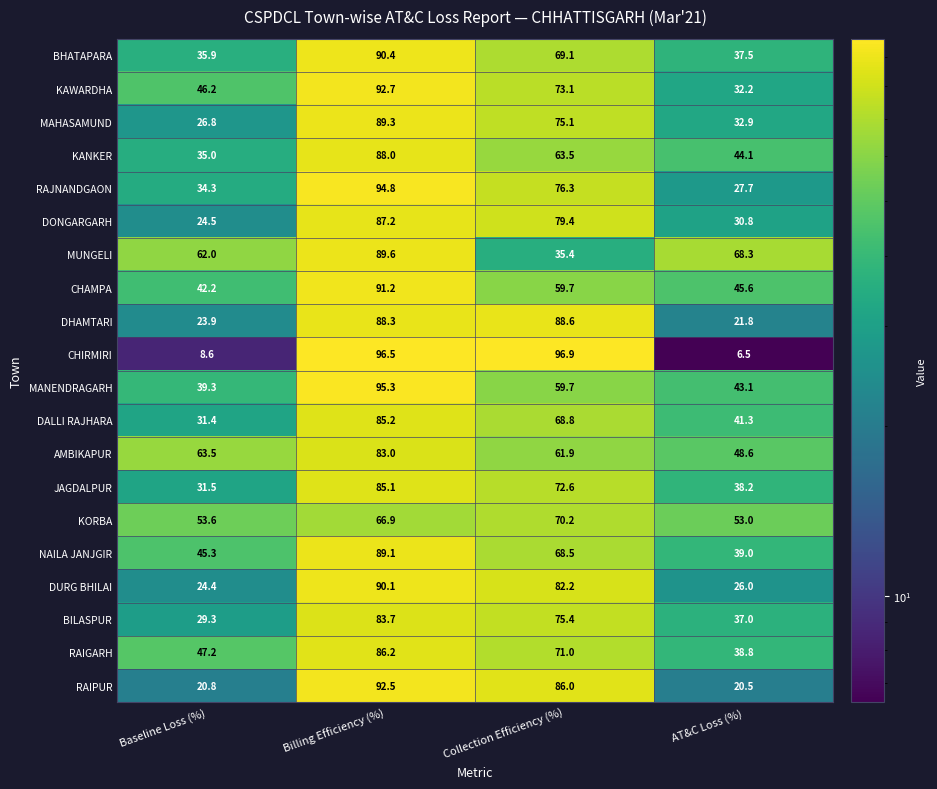

What is the sum of the RAIPUR values at AT&C Loss (%) and Baseline Loss (%)?

41.3